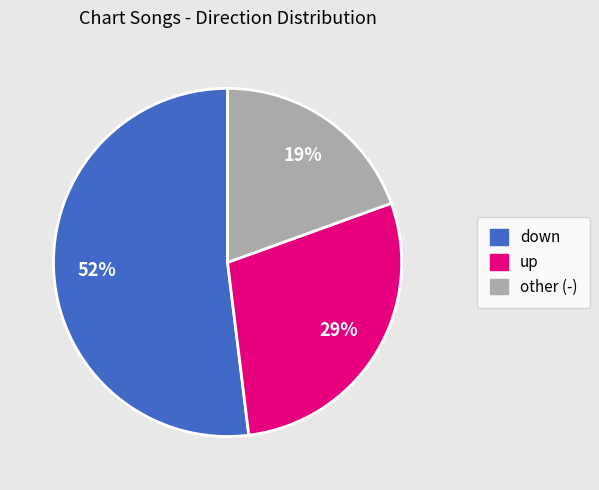

Is there a majority slice in this chart?

Yes